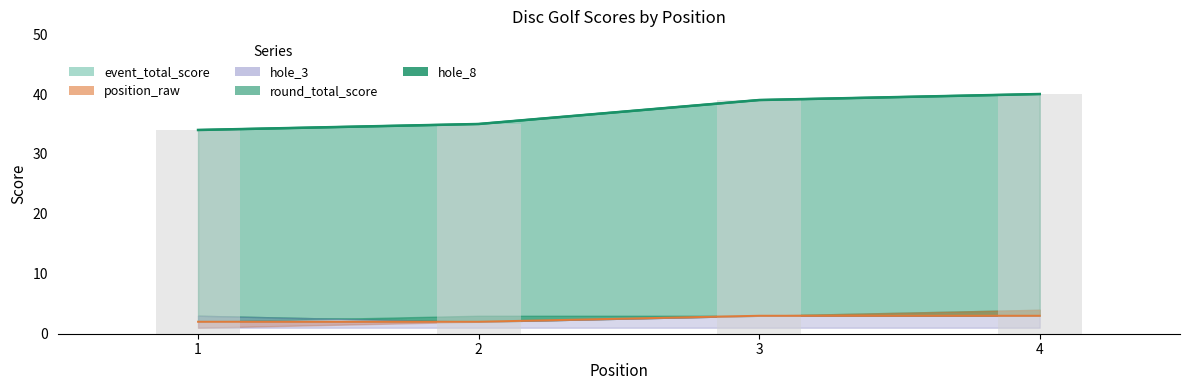

True or false: event_total_score has a value of 35 at 2.

True